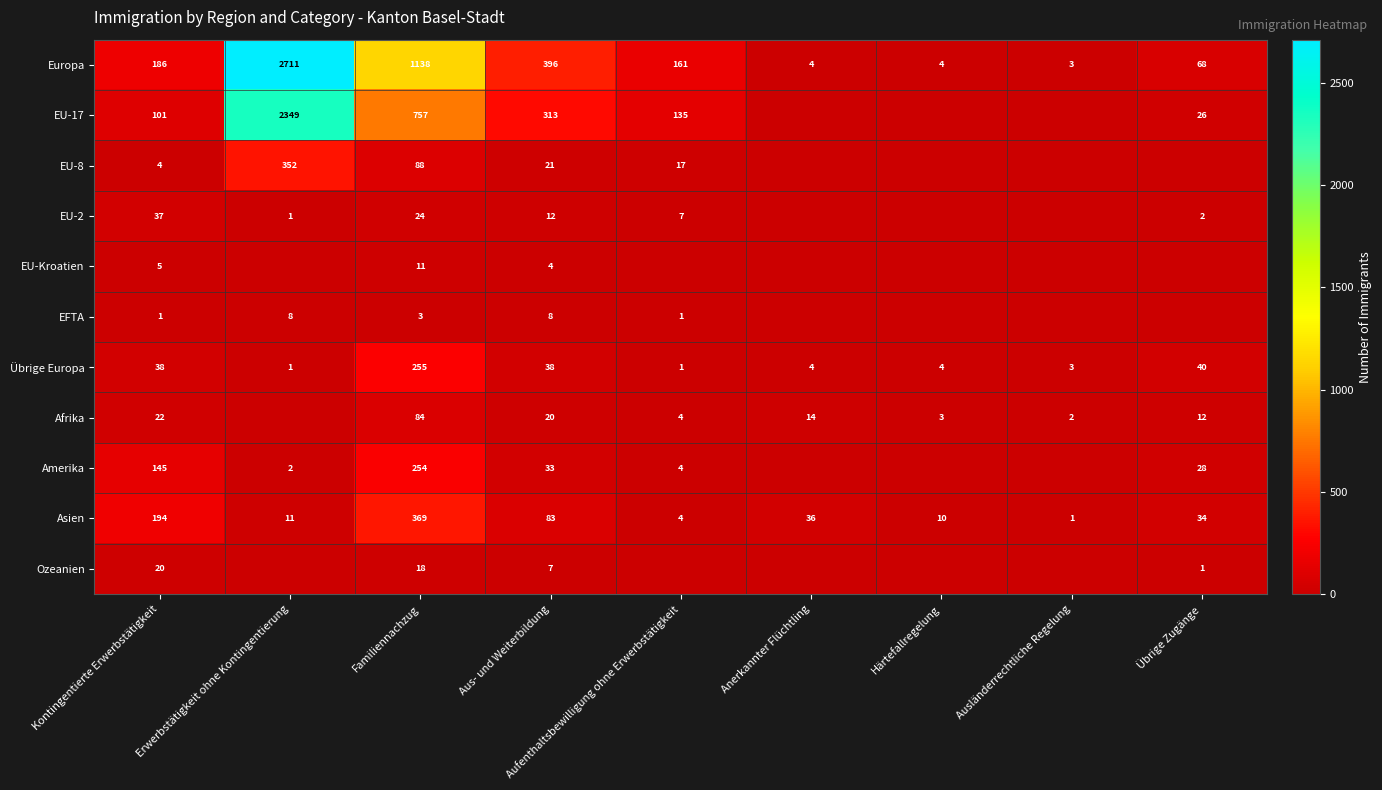

What is the difference between the Asien values at Härtefallregelung and Anerkannter Flüchtling?

26